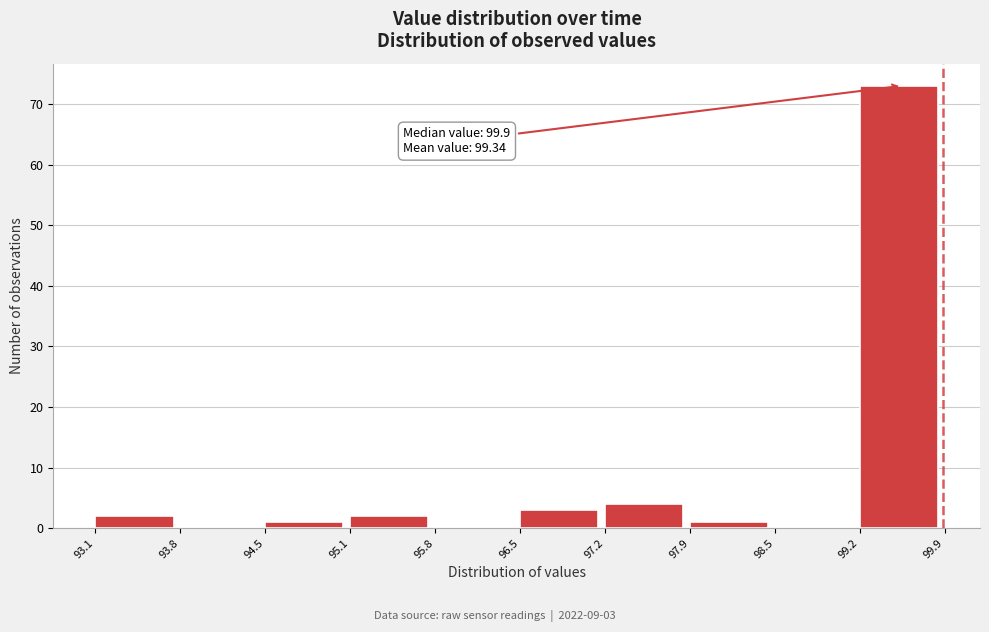

Over which range of the x-axis is the bar tallest?

99.2 to 99.9